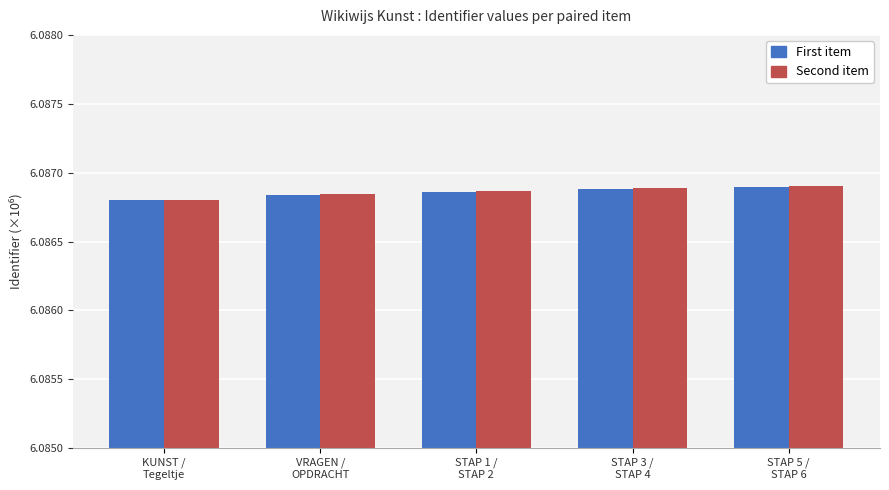

What is the sum of all Second item values?

30.4